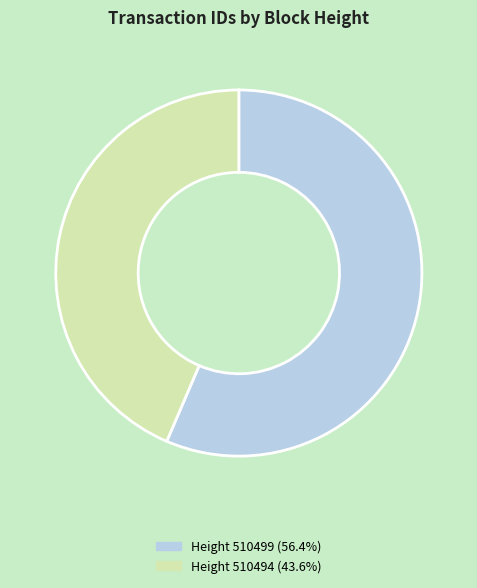

Does any single category account for the majority?

Yes